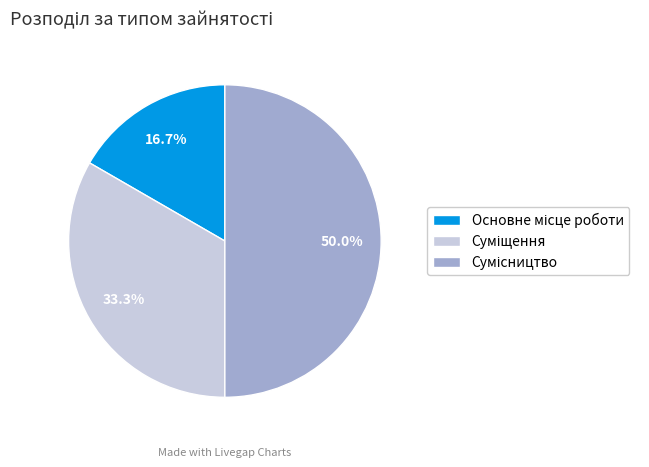

To the nearest percent, what portion does Сумісництво represent?

50%